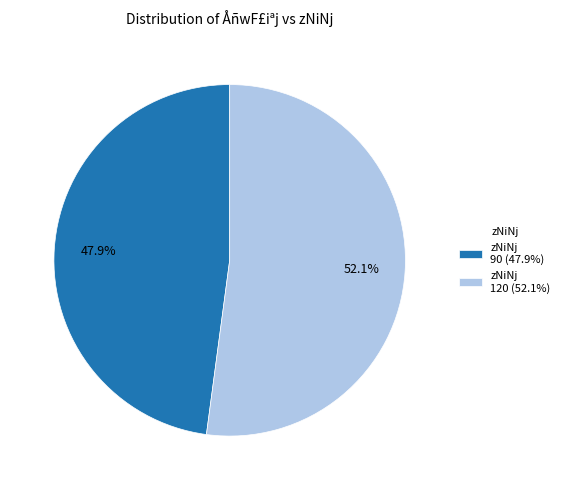

What percentage do zNiNj 120 (52.1%) and zNiNj 90 (47.9%) together represent?

100.0%